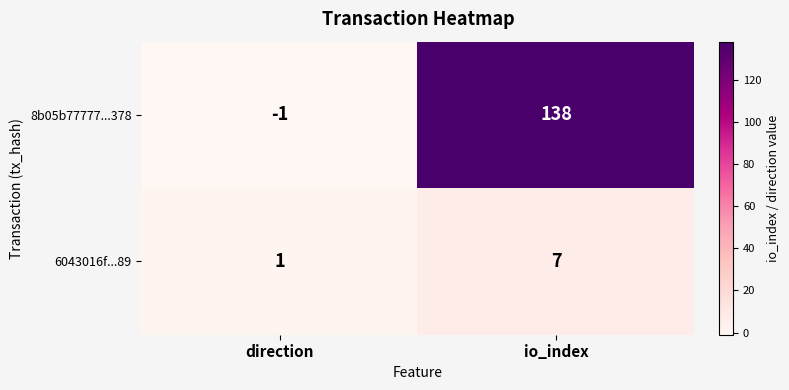

What is the difference between the highest and lowest values at io_index?

131